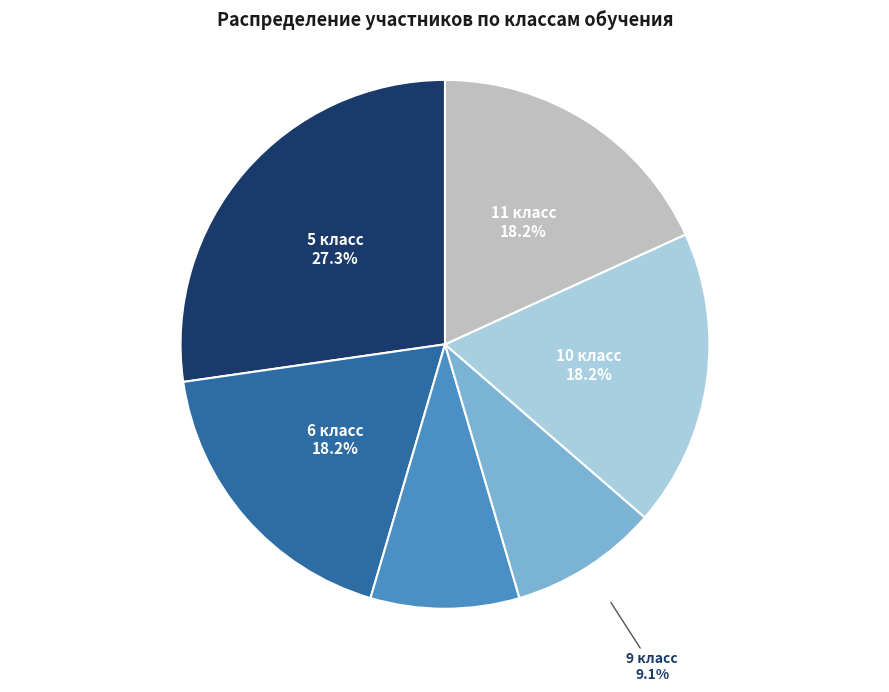

How much of the chart is everything except 7 класс?

90.9%